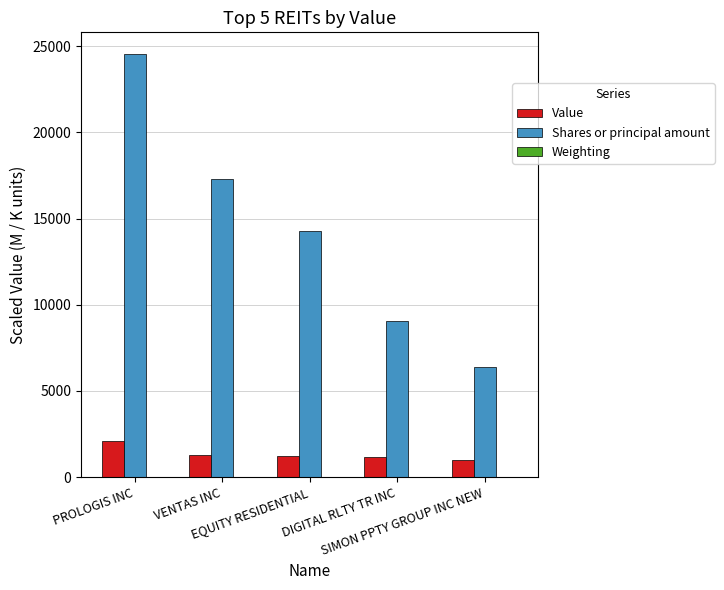

What is the greatest value displayed?

24581.0